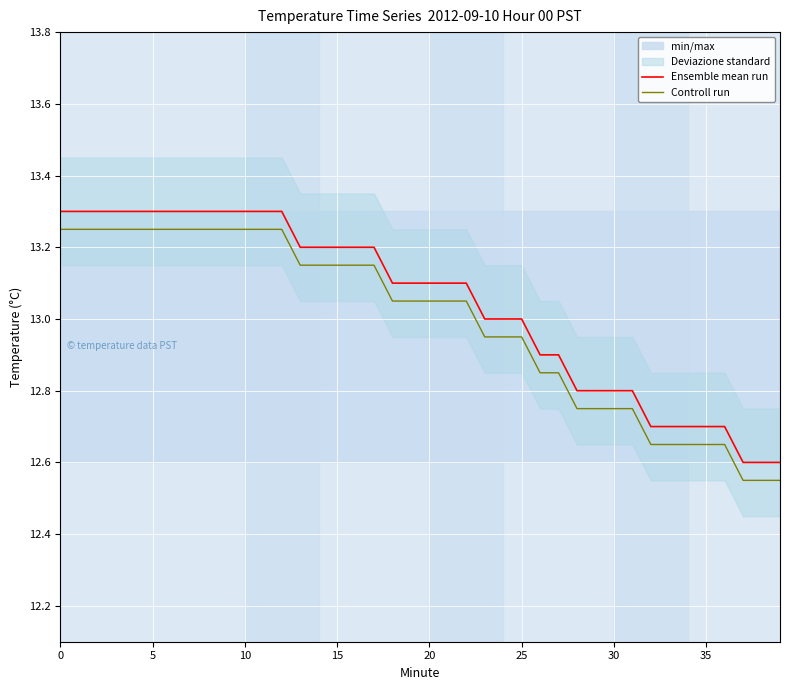

Count the number of categories in the chart.

40